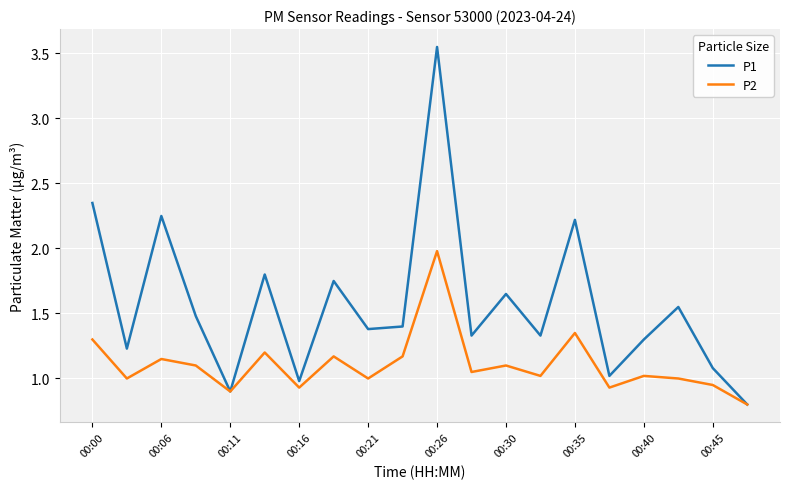

What is the sum of all P1 values?

31.4